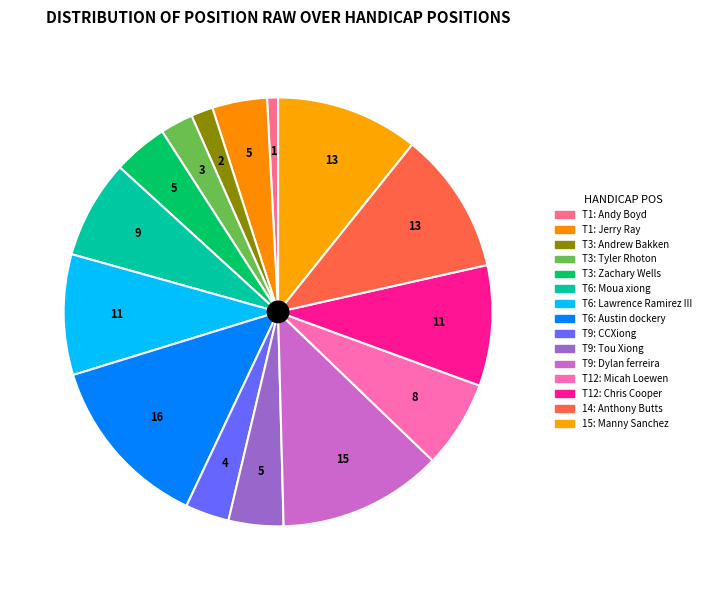

Which slice is the largest?

T6